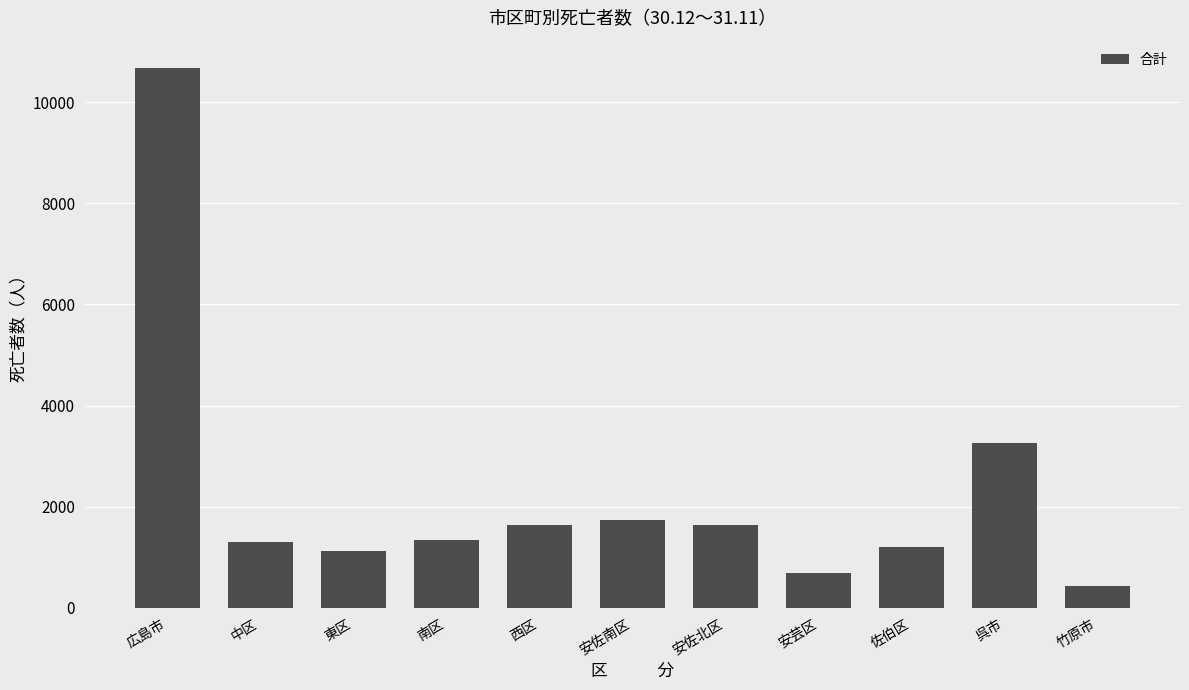

What is the value of the 10th bar from the left?

3250